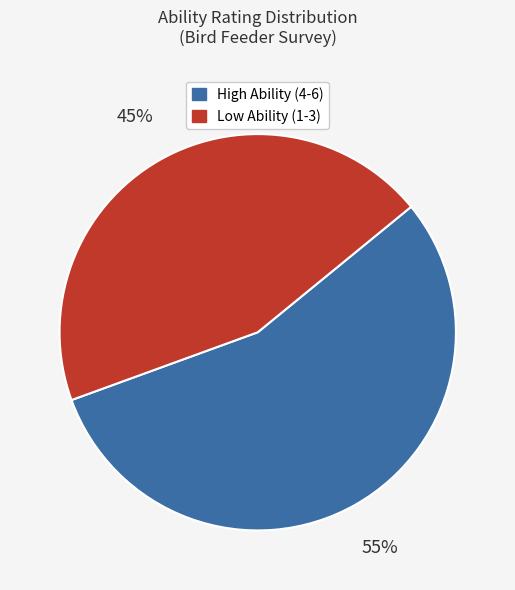

Is there any slice that represents more than half of the pie?

Yes